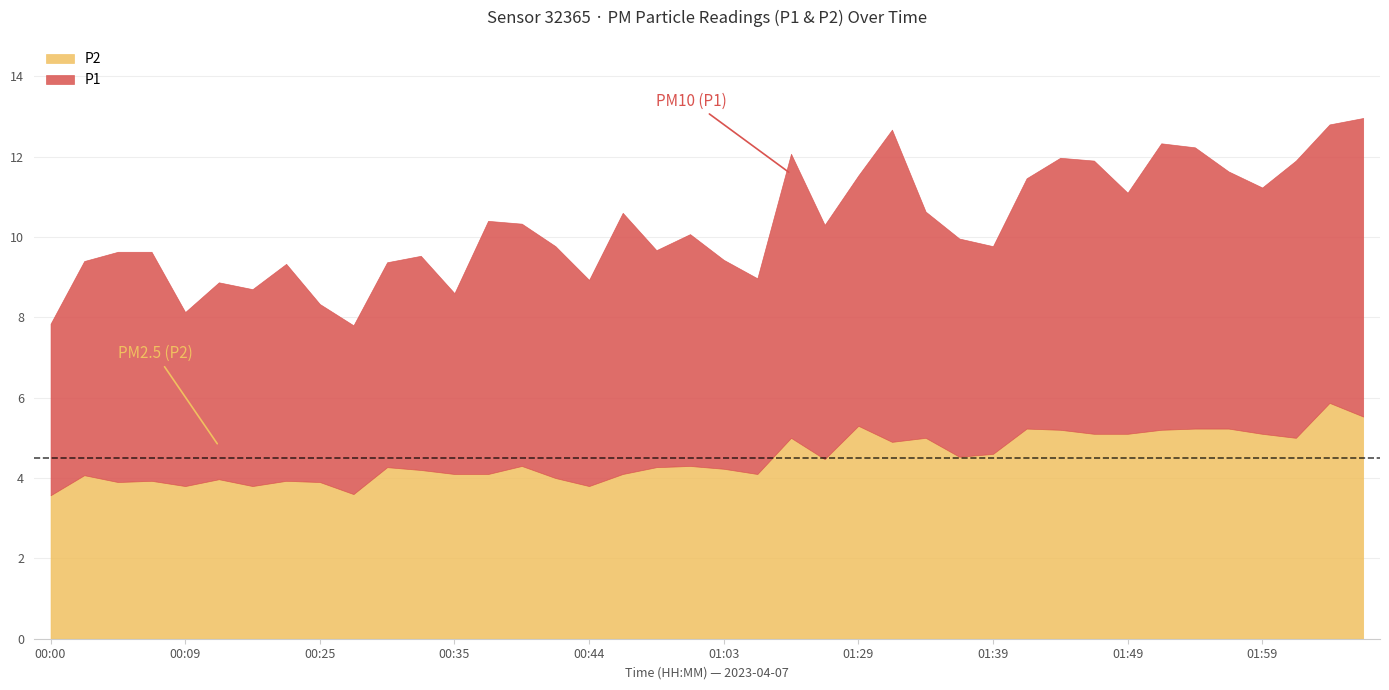

At which category does P2 reach its first local peak?

00:02